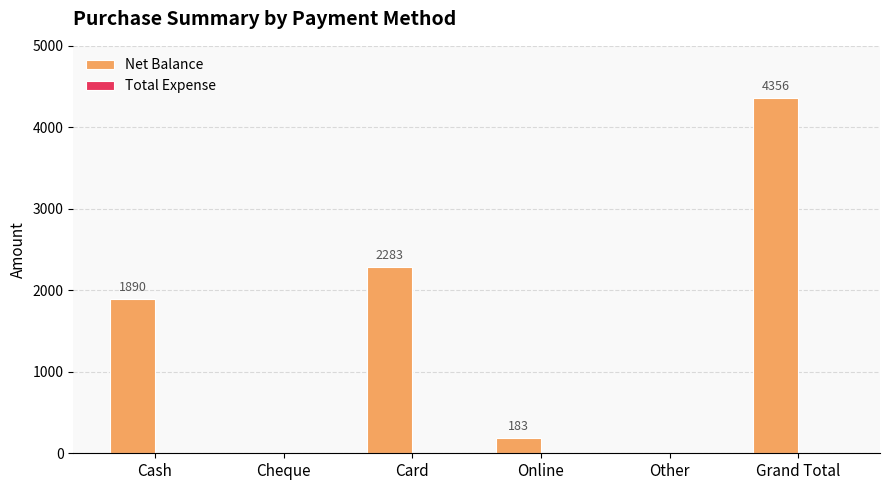

At which label is the value closest to 2178?

Card